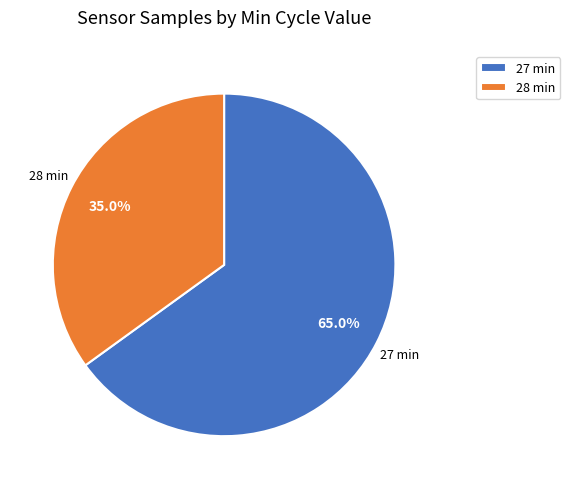

What percentage is NOT represented by 28 min?

65.0%